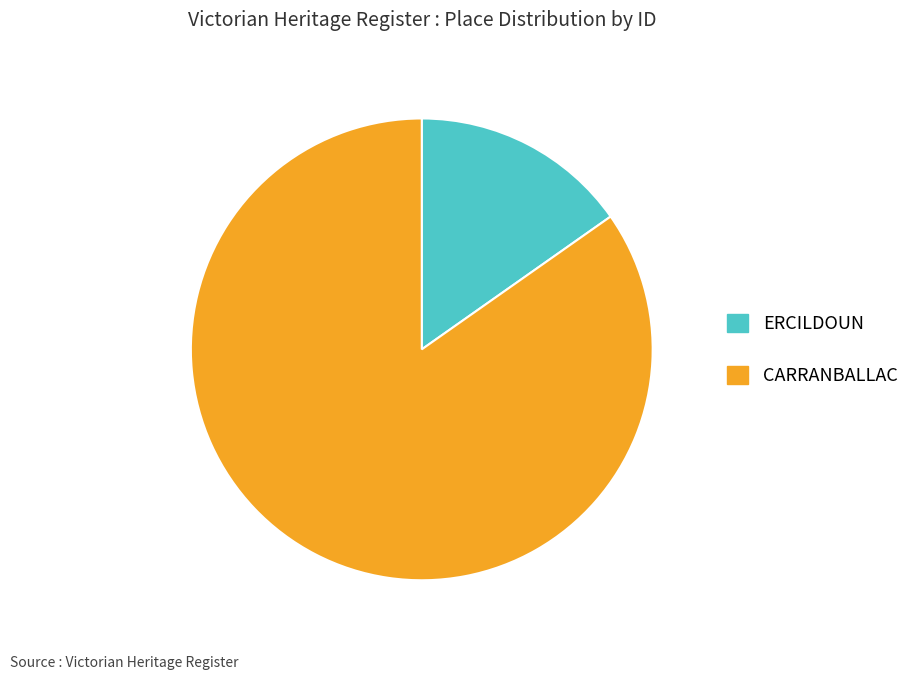

Between ERCILDOUN and CARRANBALLAC, which is larger?

CARRANBALLAC